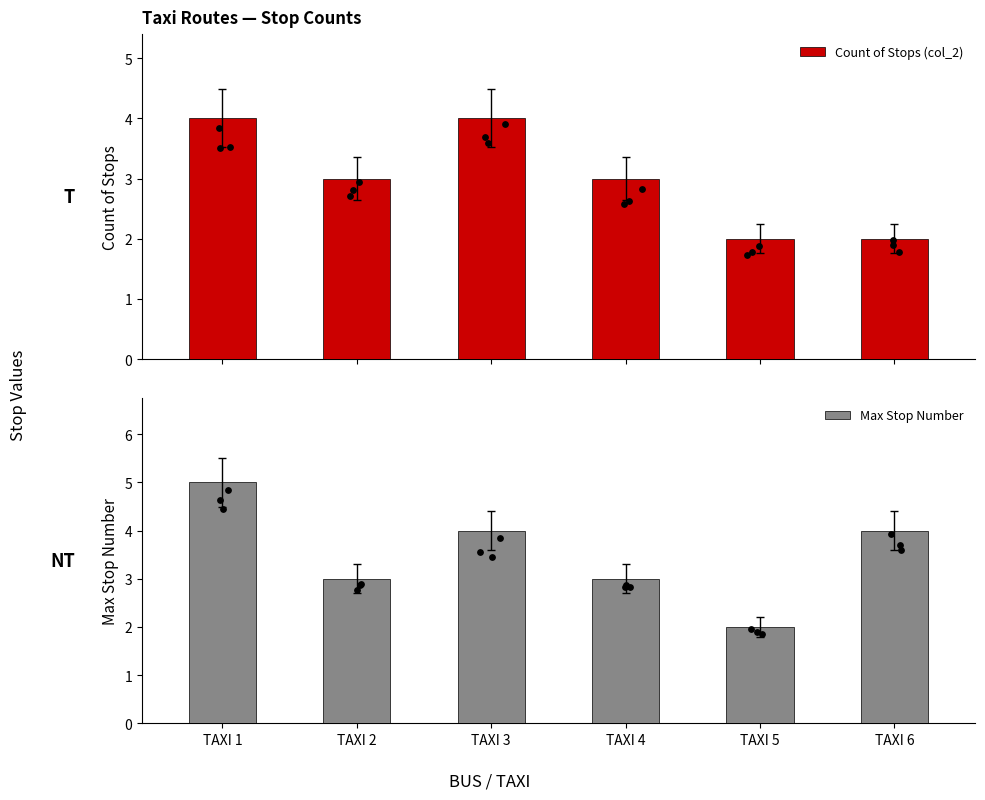

Is the value of Count of Stops (col_2) at TAXI 6 greater than the value of Max Stop Number at TAXI 5?

No